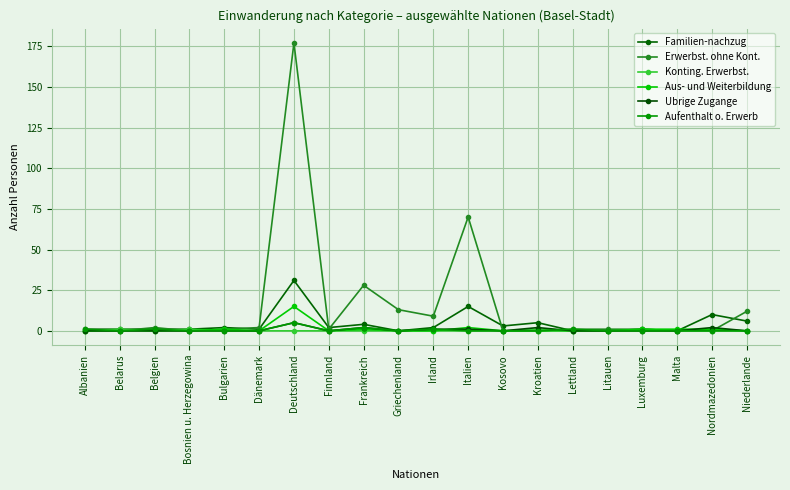

What is the value of the Ubrige Zugange point at the 11th from the left?

1